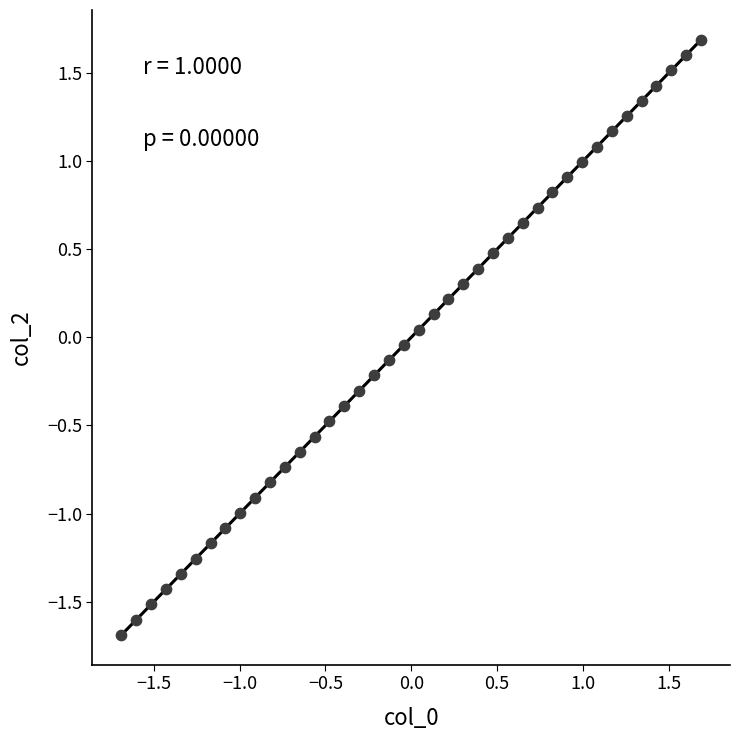

What is the range of Y values (max minus min)?

3.4